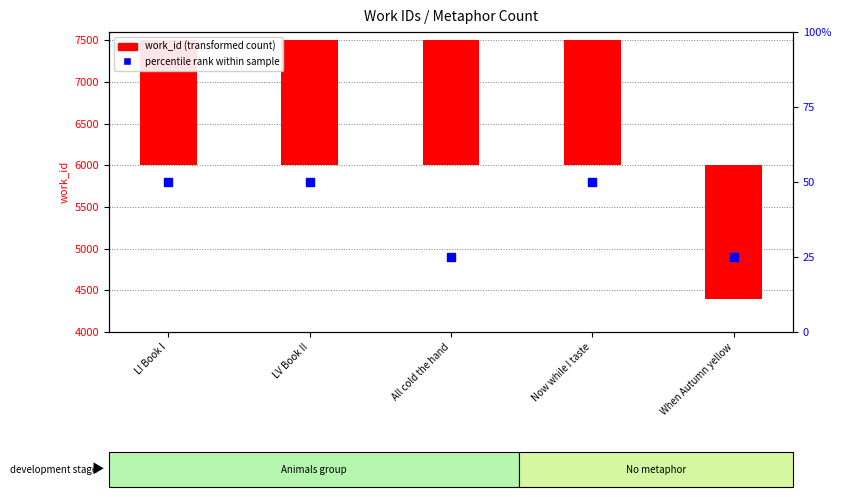

At how many categories does at least one series exceed -1124?

5